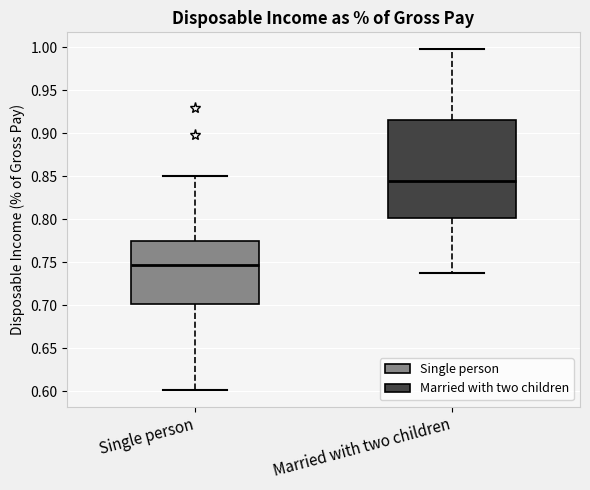

Which box has the lowest median line?

Single person